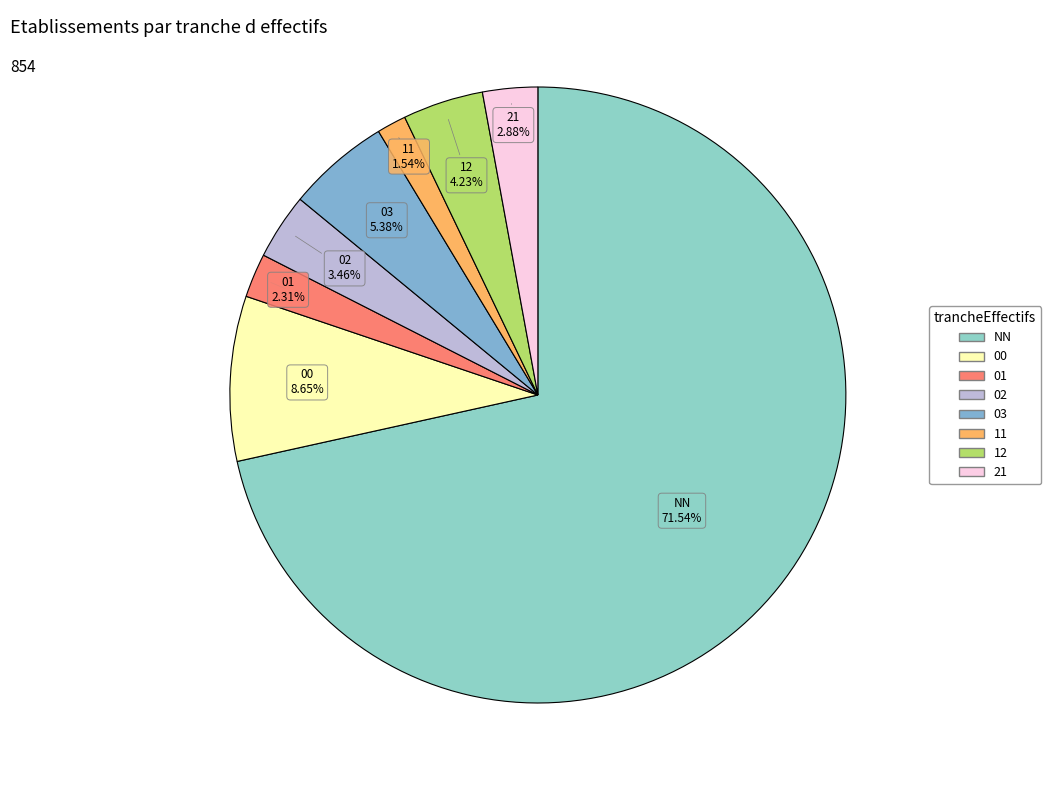

Between NN and 21, which is larger?

NN